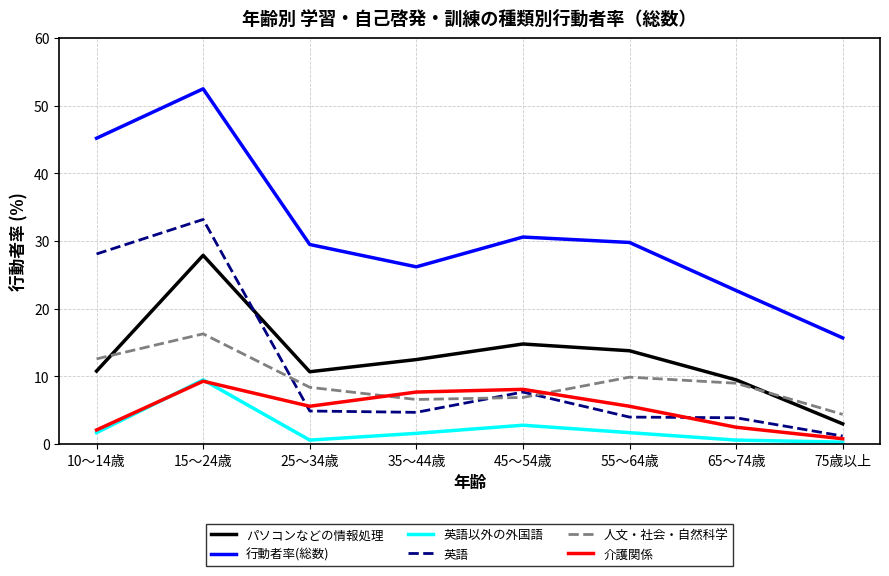

Does the chart have visible grid lines?

Yes